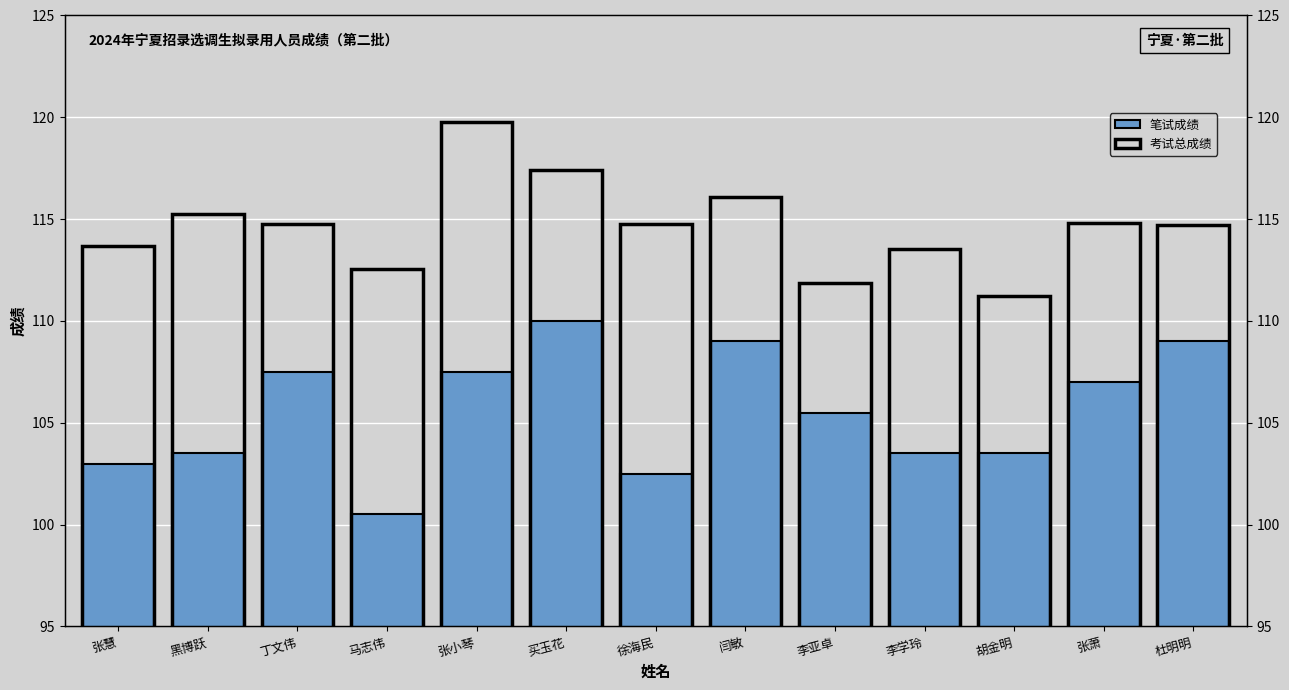

What is the total value across all series at 张慧?

216.7